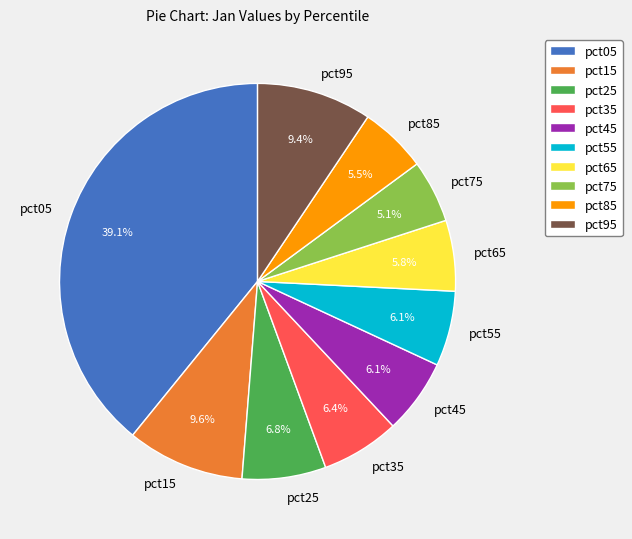

To the nearest percent, what is the combined percentage of pct05 and pct15?

49%